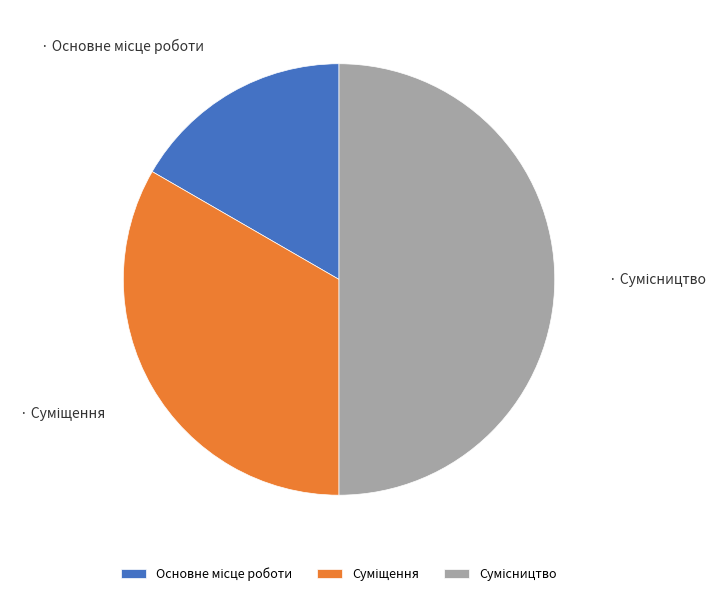

How many slices are in this pie chart?

3